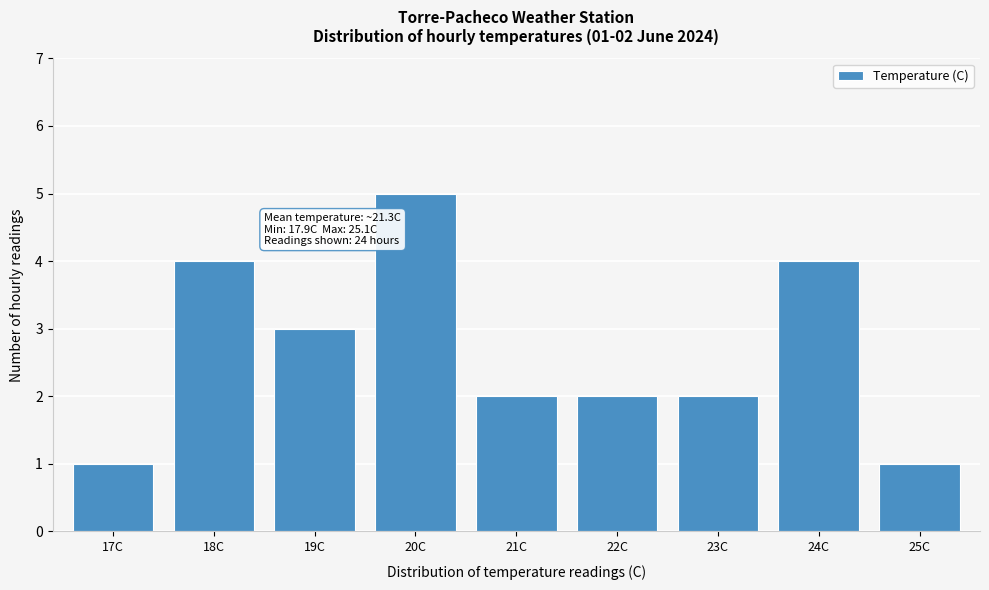

Reading left to right, what are all the values shown in this chart?

1	4	3	5	2	2	2	4	1